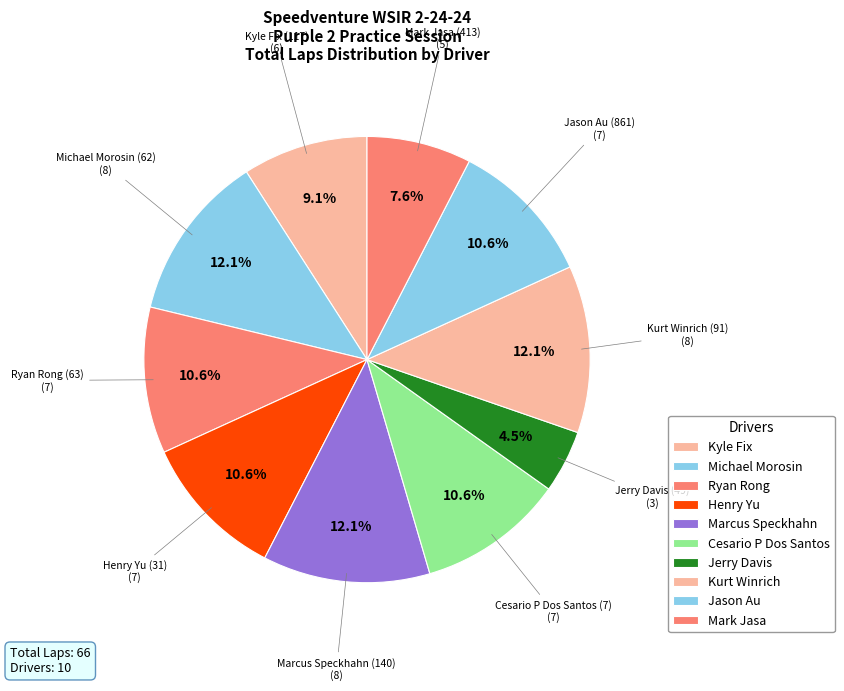

To the nearest percent, what is the average slice percentage?

10%